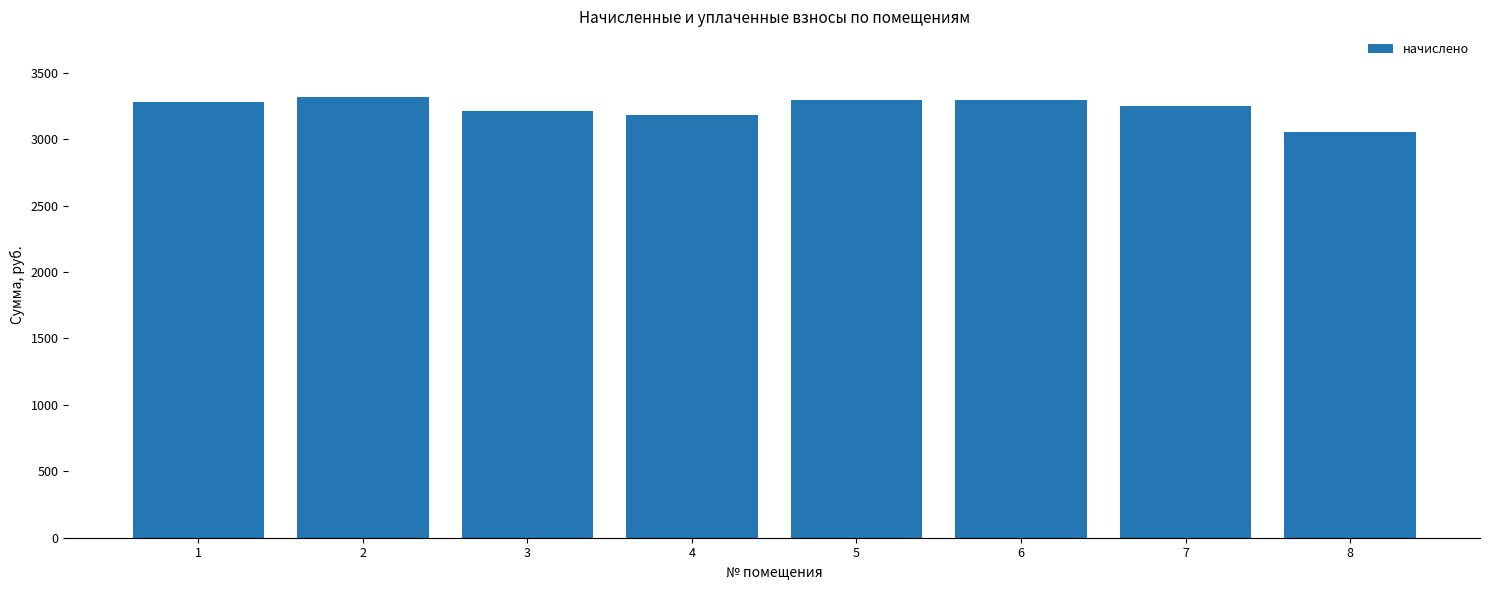

The chart shows a value of 3211.4 at 3. True or false?

True